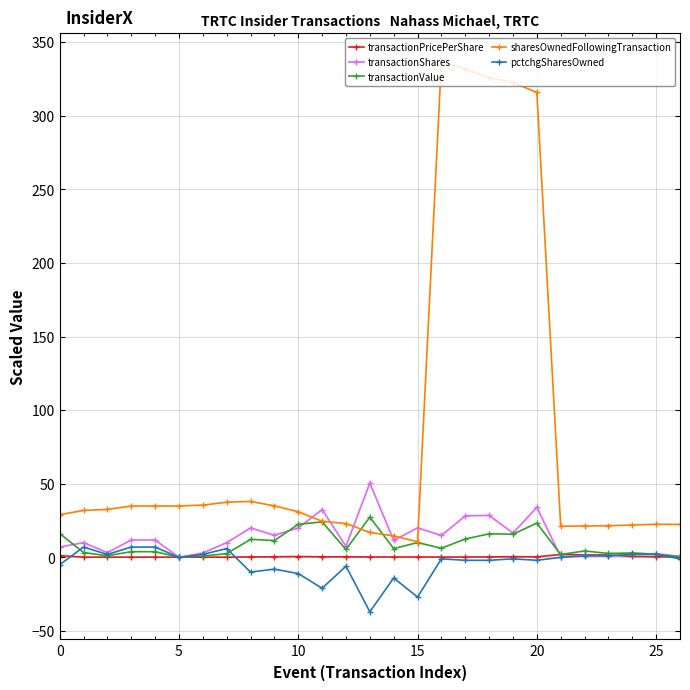

What is the value of the sharesOwnedFollowingTransaction point at the 2nd from the left?

31.9